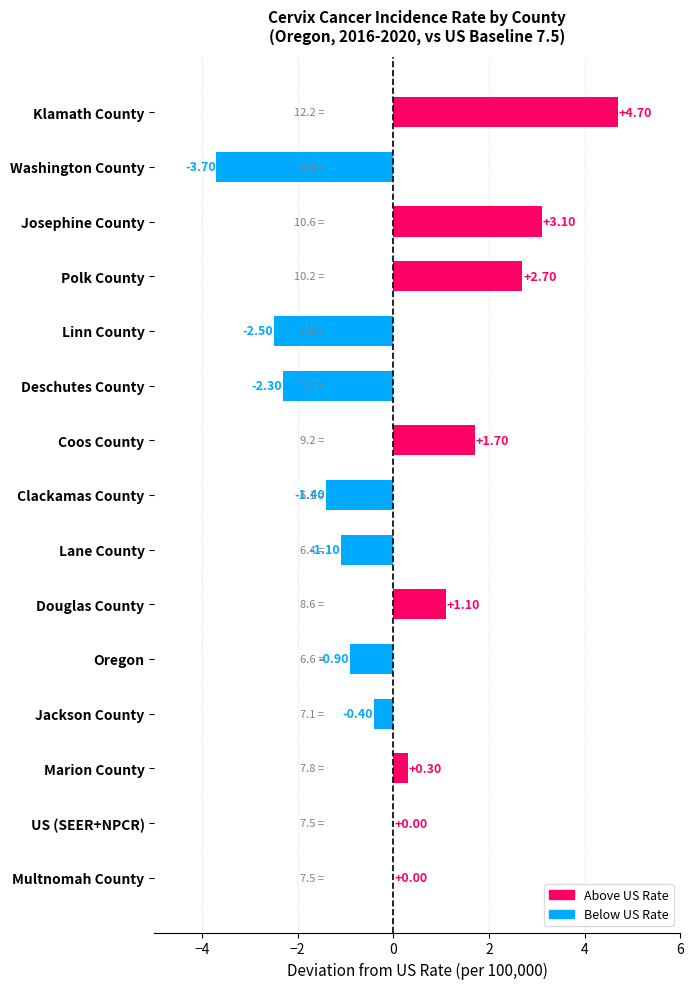

What is the change in value from Clackamas County to Oregon?

+0.5